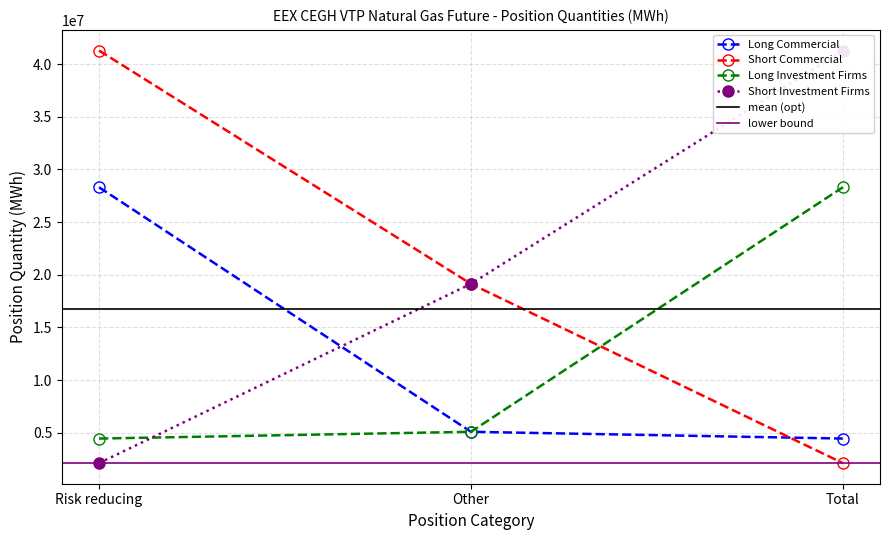

What is the label of the 1st point from the left?

Risk reducing